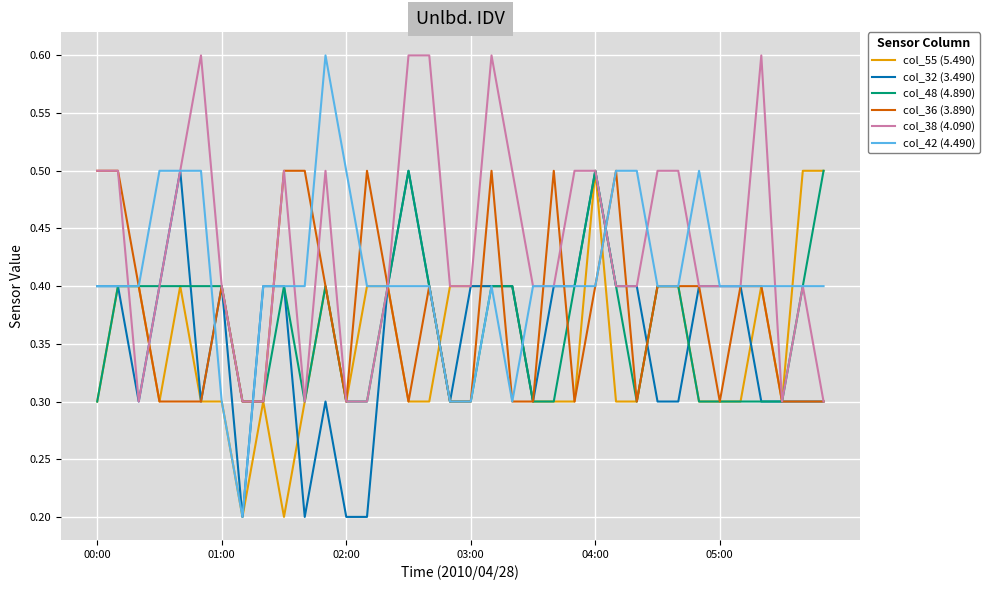

Is this an area chart (filled region under the line)?

No